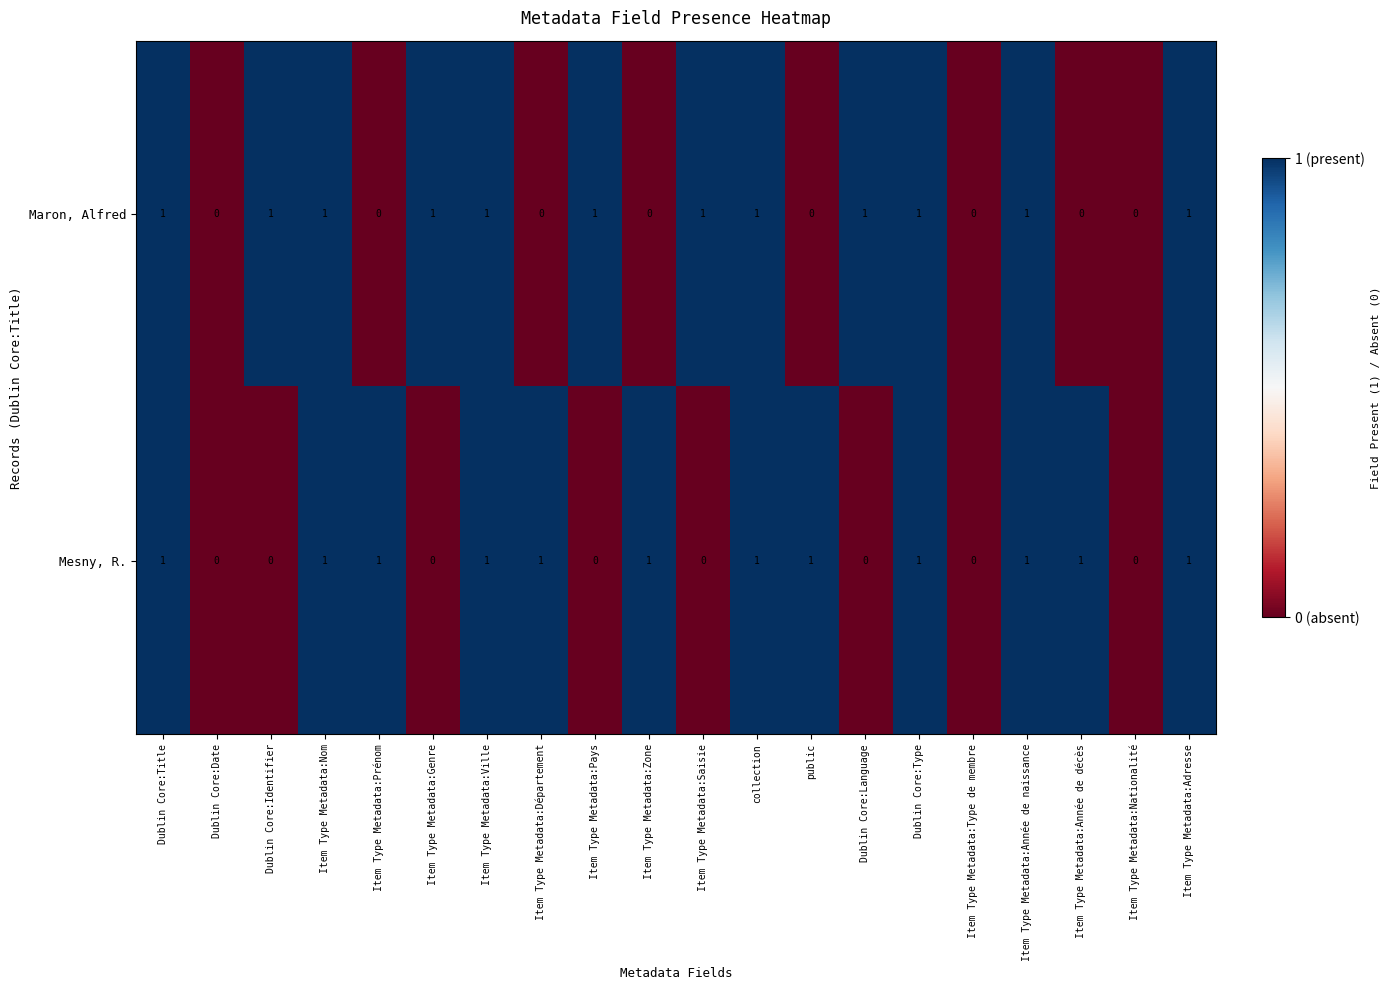

Rank the series at Item Type Metadata:Pays from highest to lowest value.

Maron, Alfred, Mesny, R.